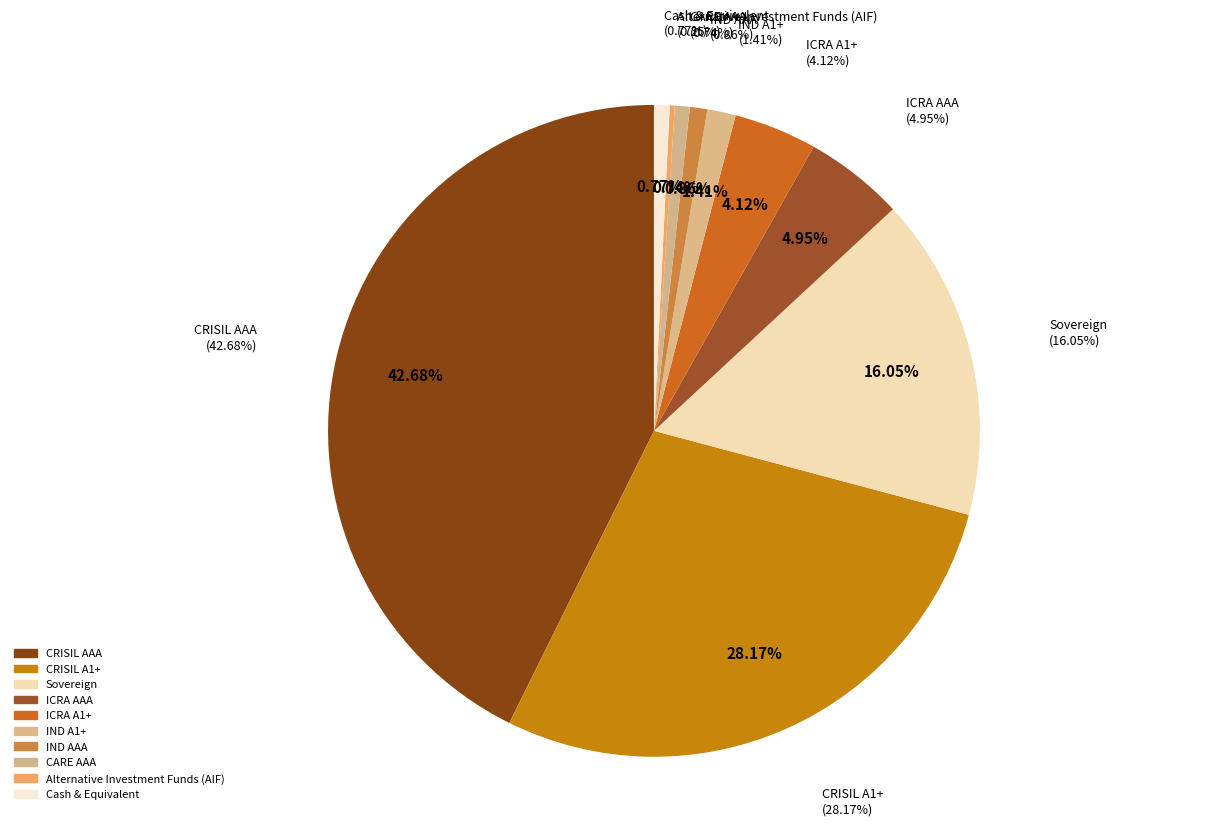

Is there a majority slice in this chart?

No